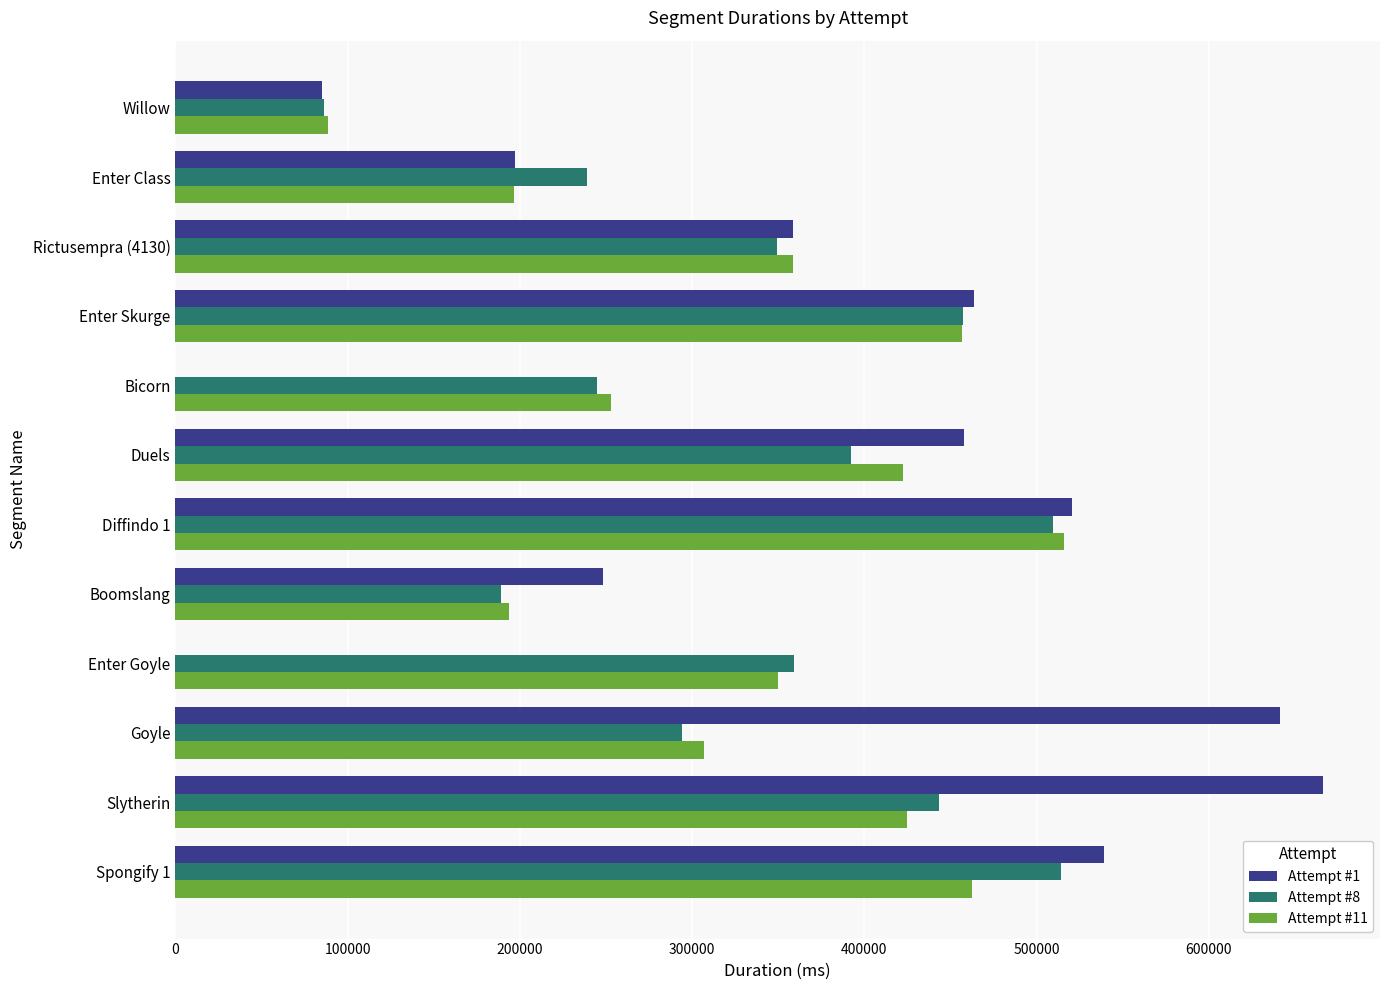

At which label is Attempt #8 closest to 300167?

Goyle